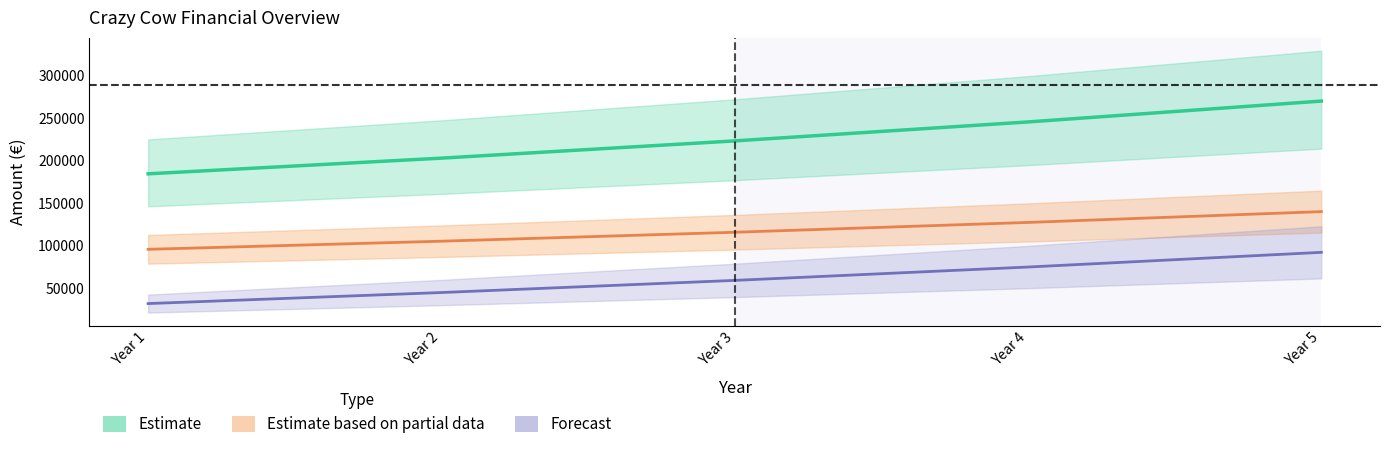

What is the value of the Cost of Sales point at the 5th from the left?

140004.6